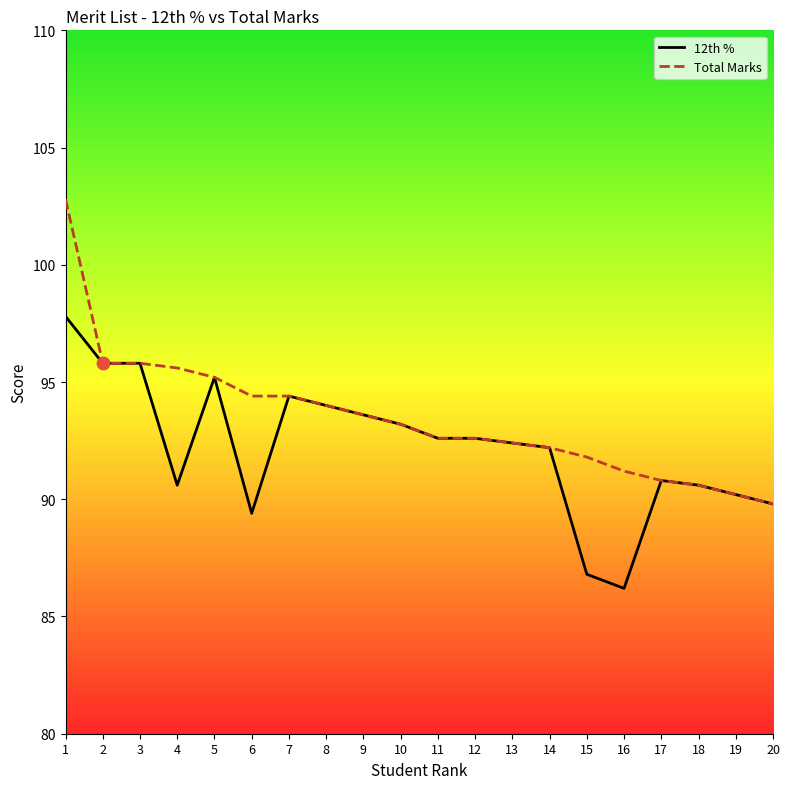

Which series reaches the minimum Y coordinate?

12th %